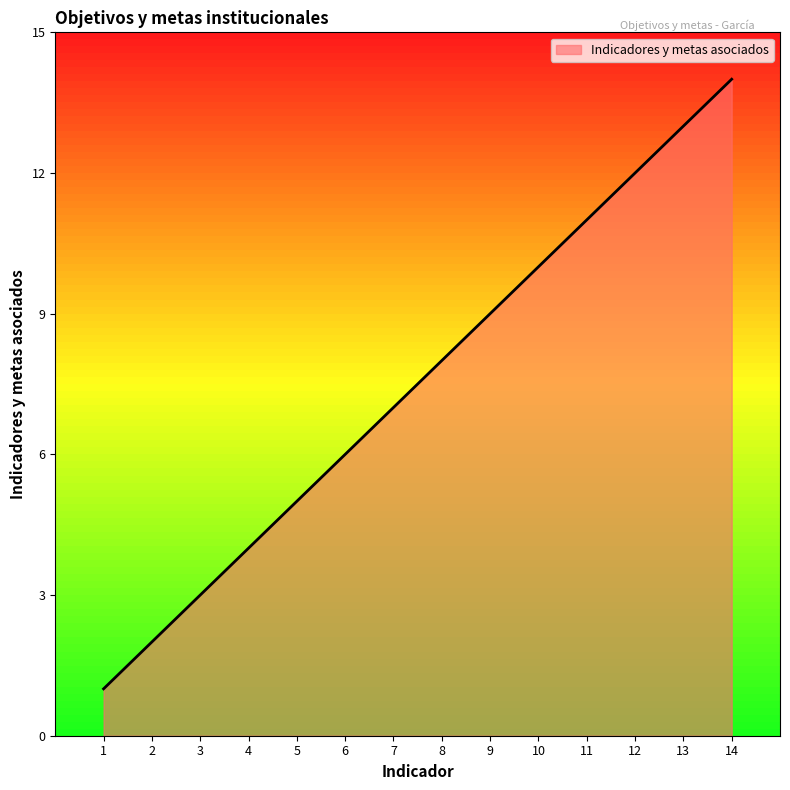

Approximately how many times larger is the value at 10 compared to 7?

1.4